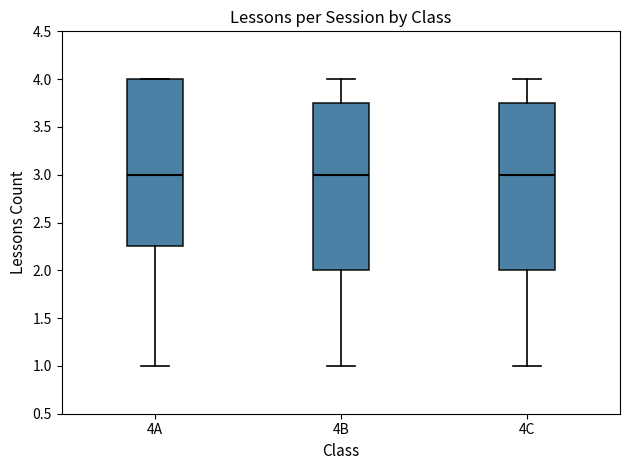

Reading left to right, read every box against the y-axis: the position of its median line, the range the box covers, and the ends of its whiskers. The values are not printed on the chart, so give them approximately, as read against the axis.

4A: median 3.00, box 2.25 to 4.00, whiskers 1.00 to 4.00
4B: median 3.00, box 2.00 to 3.75, whiskers 1.00 to 4.00
4C: median 3.00, box 2.00 to 3.75, whiskers 1.00 to 4.00